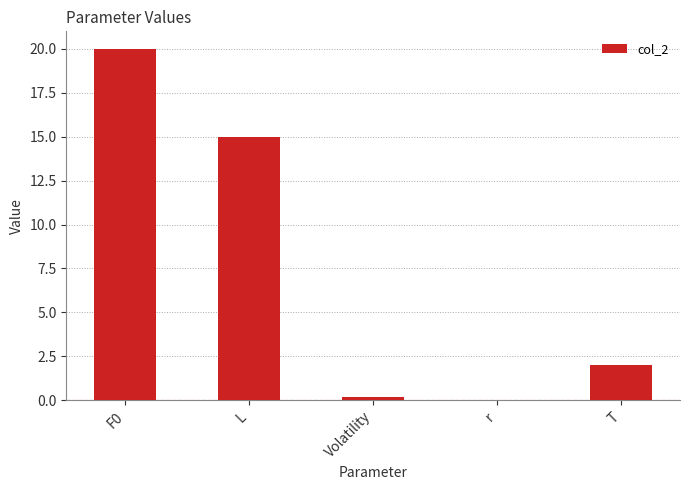

What is the sum of the values at T and L?

17.0